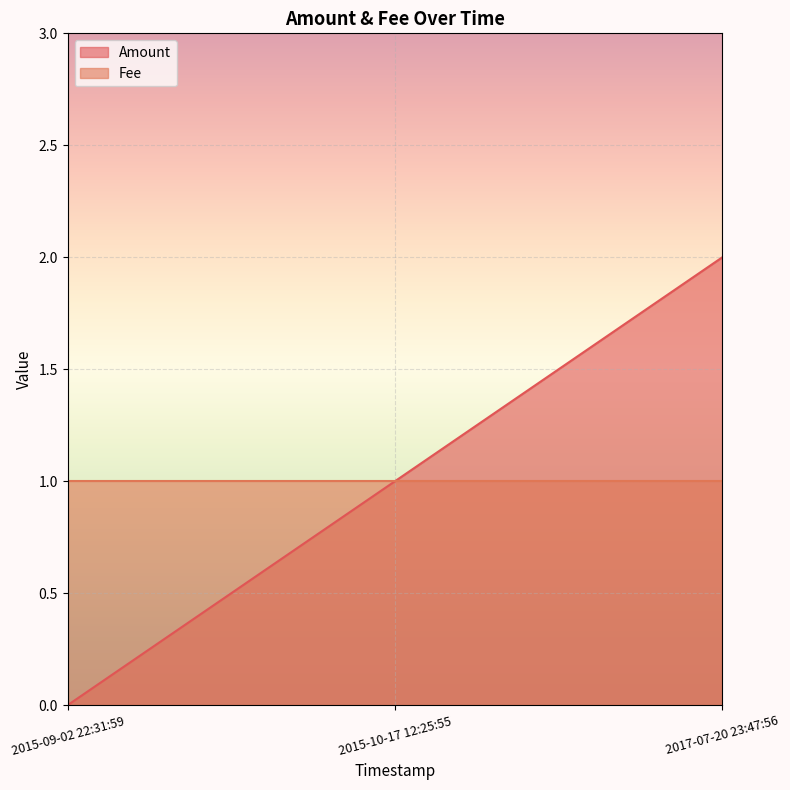

What is the greatest value displayed?

2